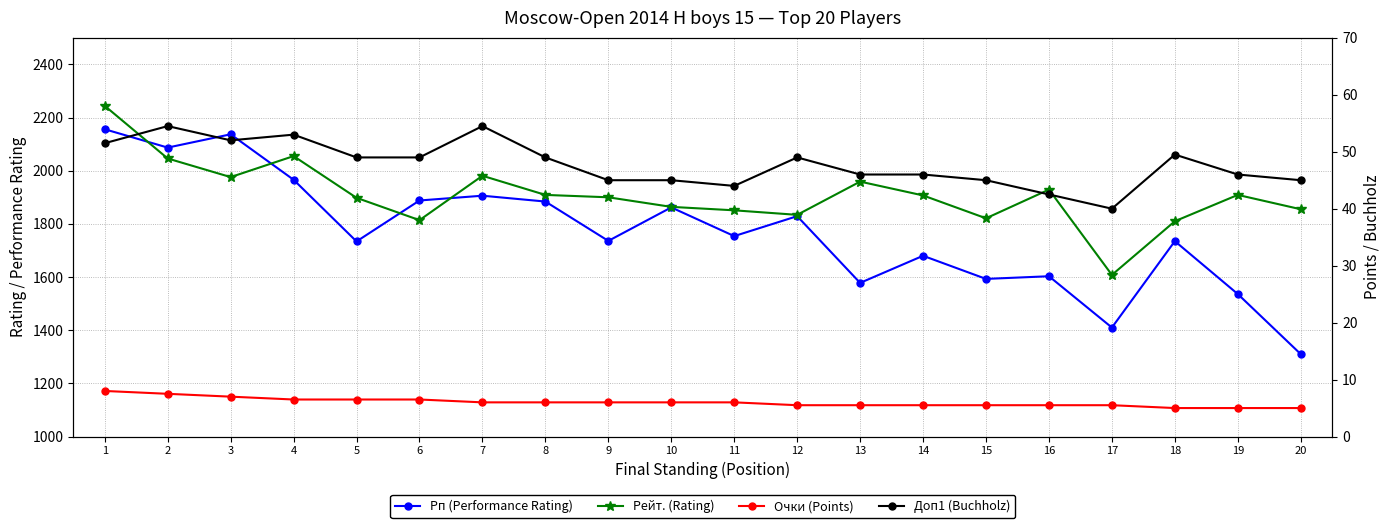

Read the Доп1 (Buchholz) value at 7.

54.5